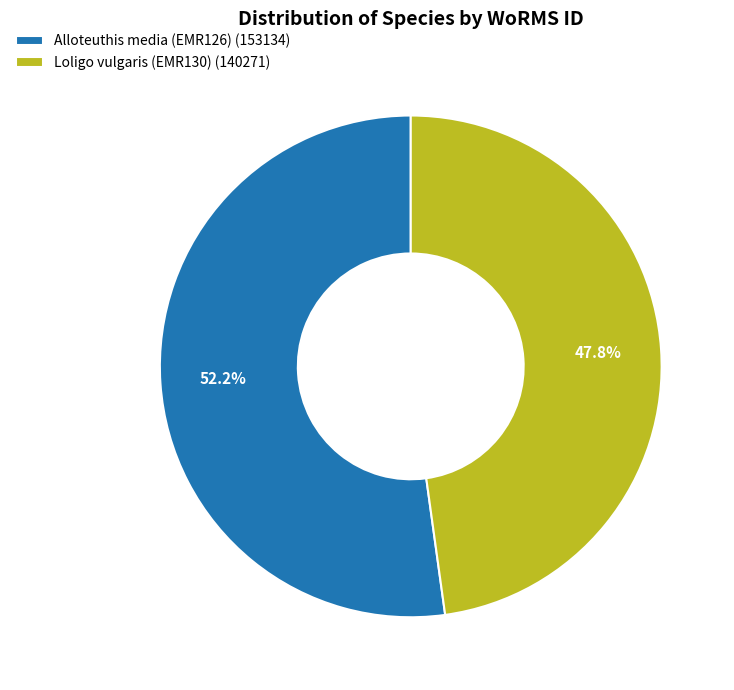

Between Loligo vulgaris (EMR130) and Alloteuthis media (EMR126), which is larger?

Alloteuthis media (EMR126)